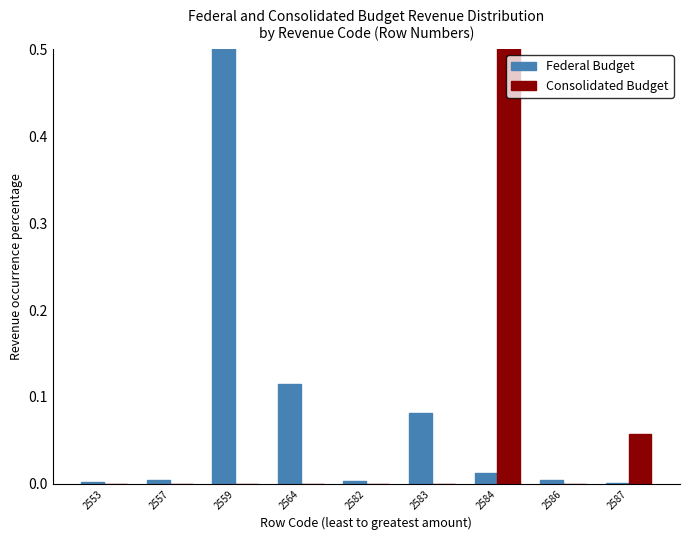

Between 2582 and 2583, which is larger?

2583